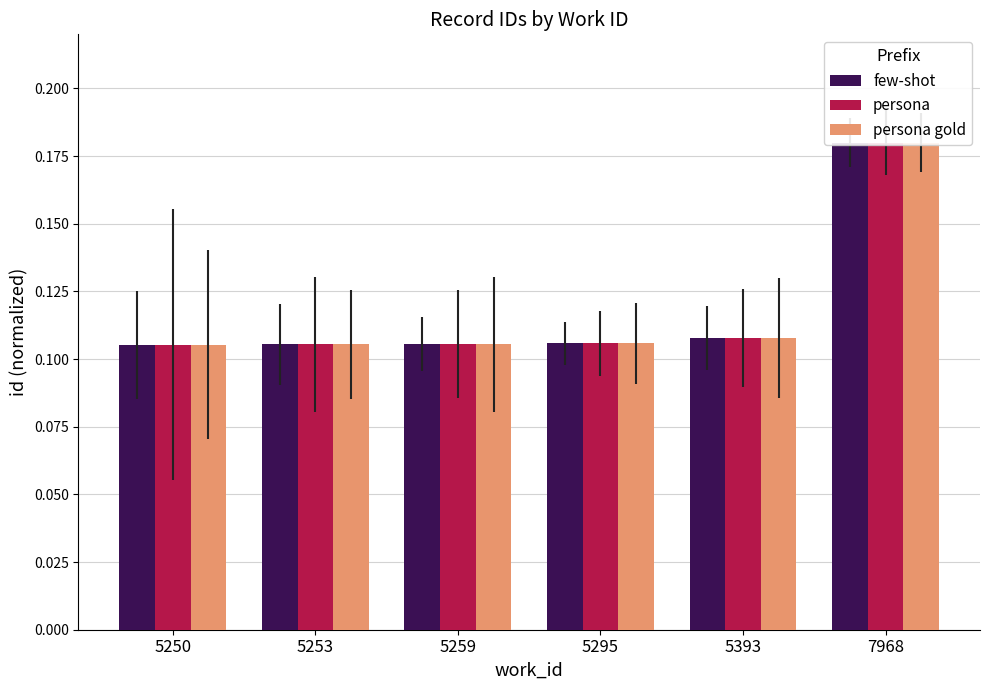

What are all the series names shown in the legend?

few-shot, persona, persona gold